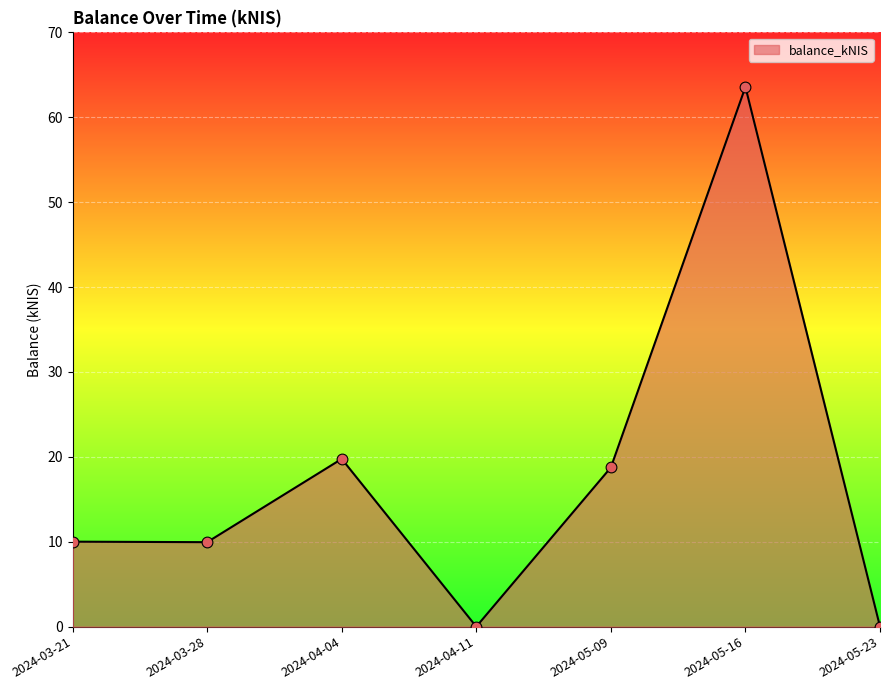

What is the change in value from 2024-03-21 to 2024-03-28?

-0.1